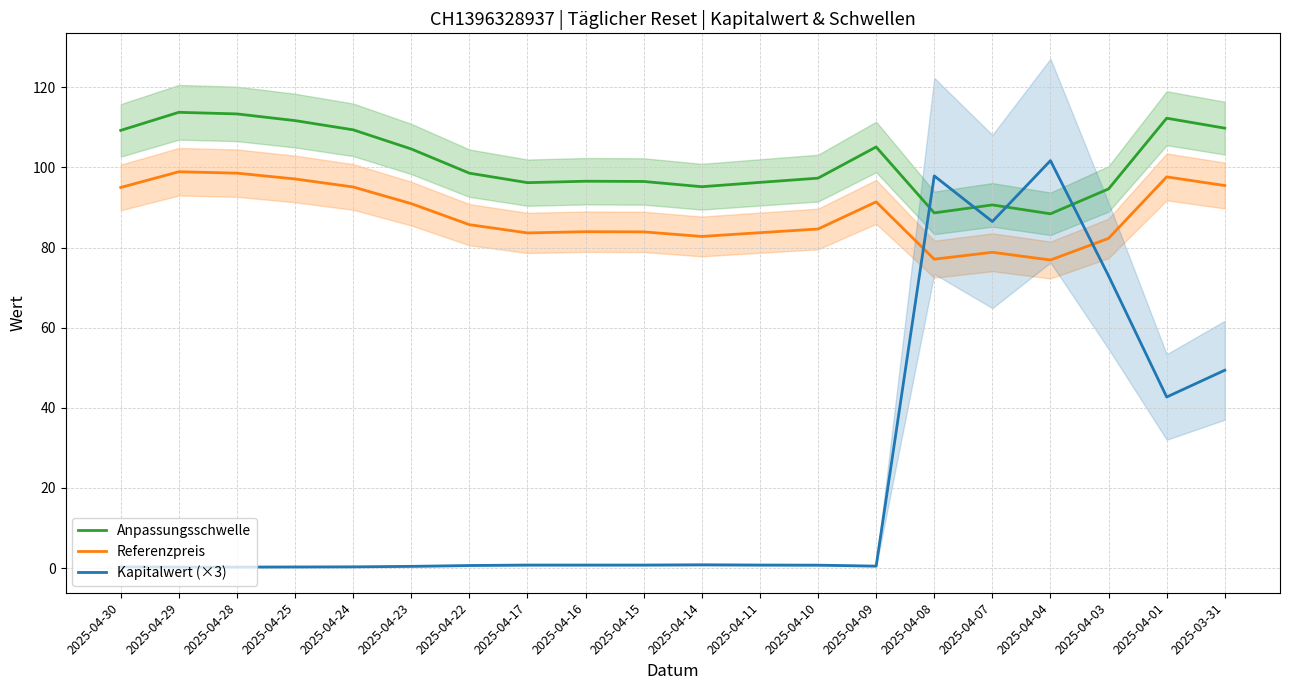

What is the total value across all series at 2025-03-31?

254.7